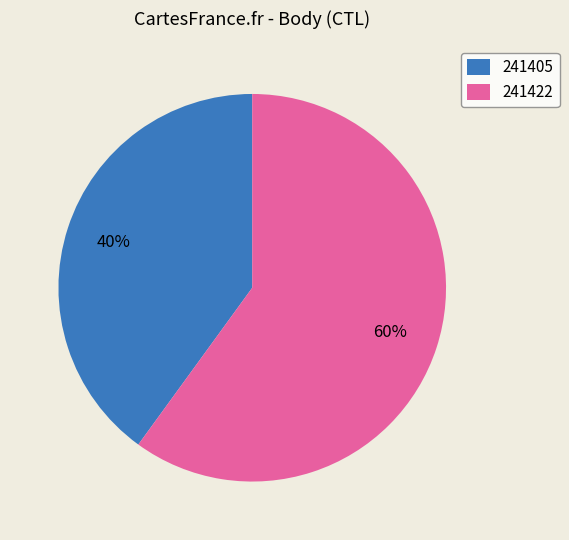

Combined, do 241405 and 241422 account for over 50%?

Yes